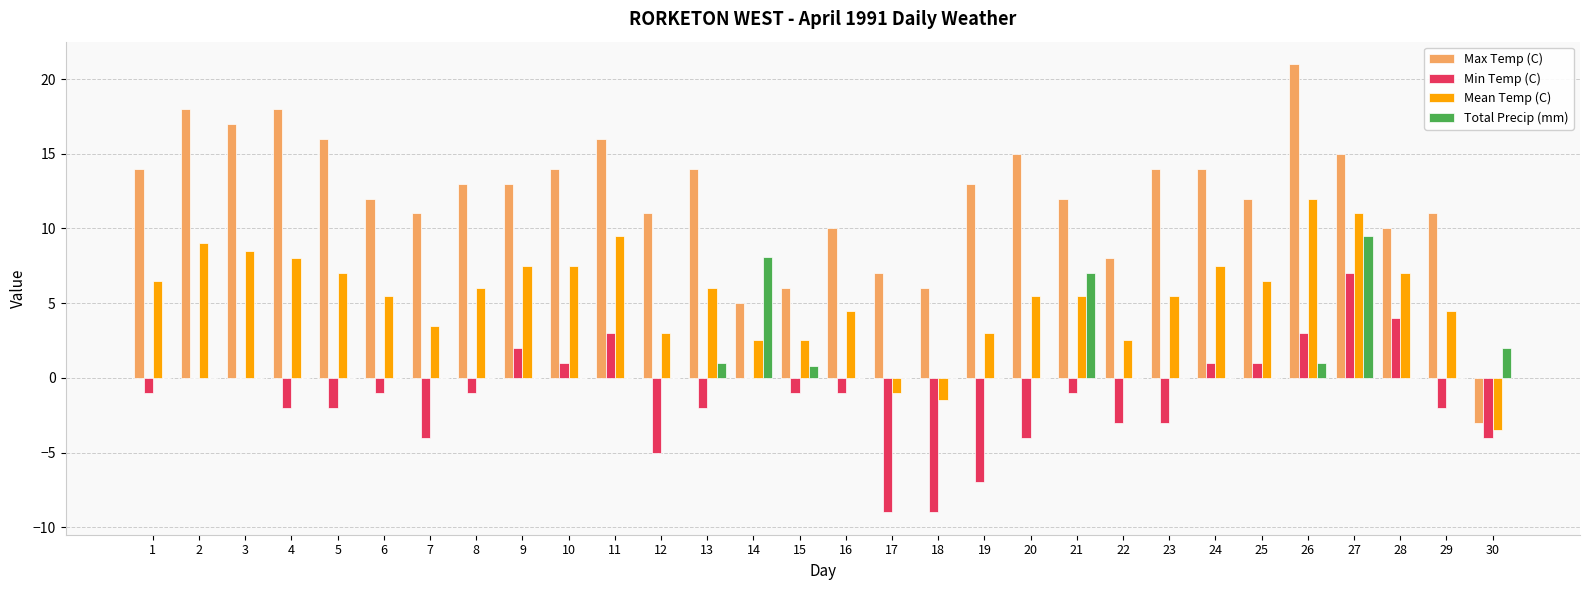

How many distinct data groups are displayed?

4